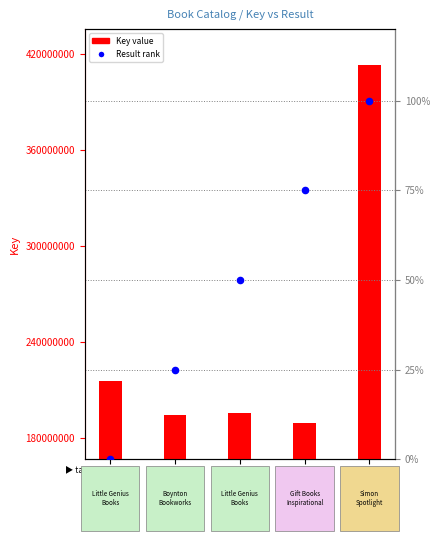

At which category is the sum across all series the highest?

S.Spotlight